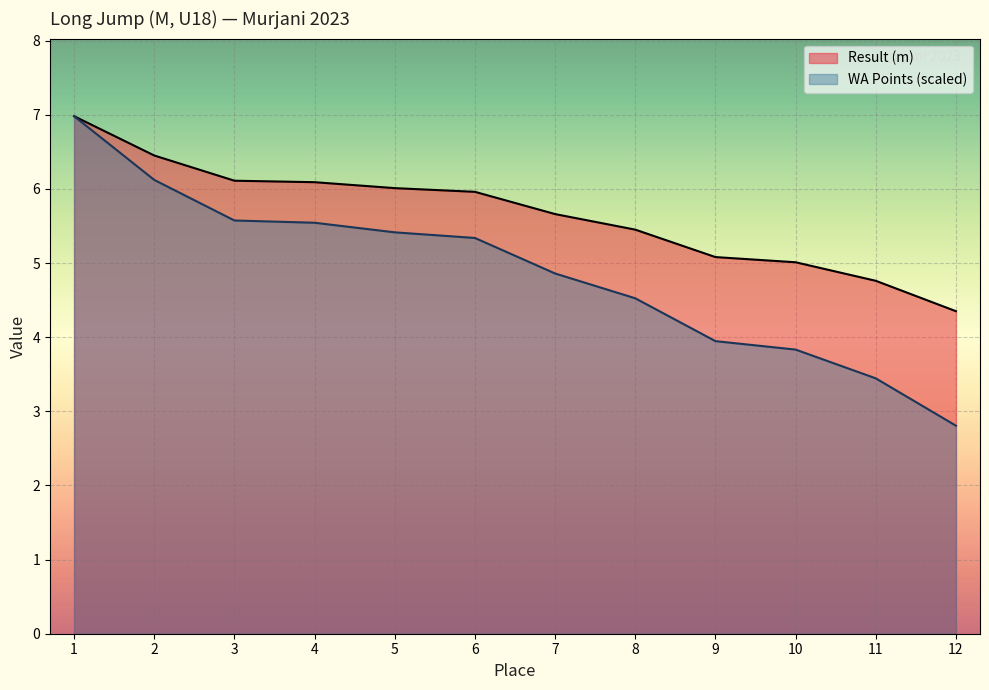

Where does the Result (m) series first go above 5?

1